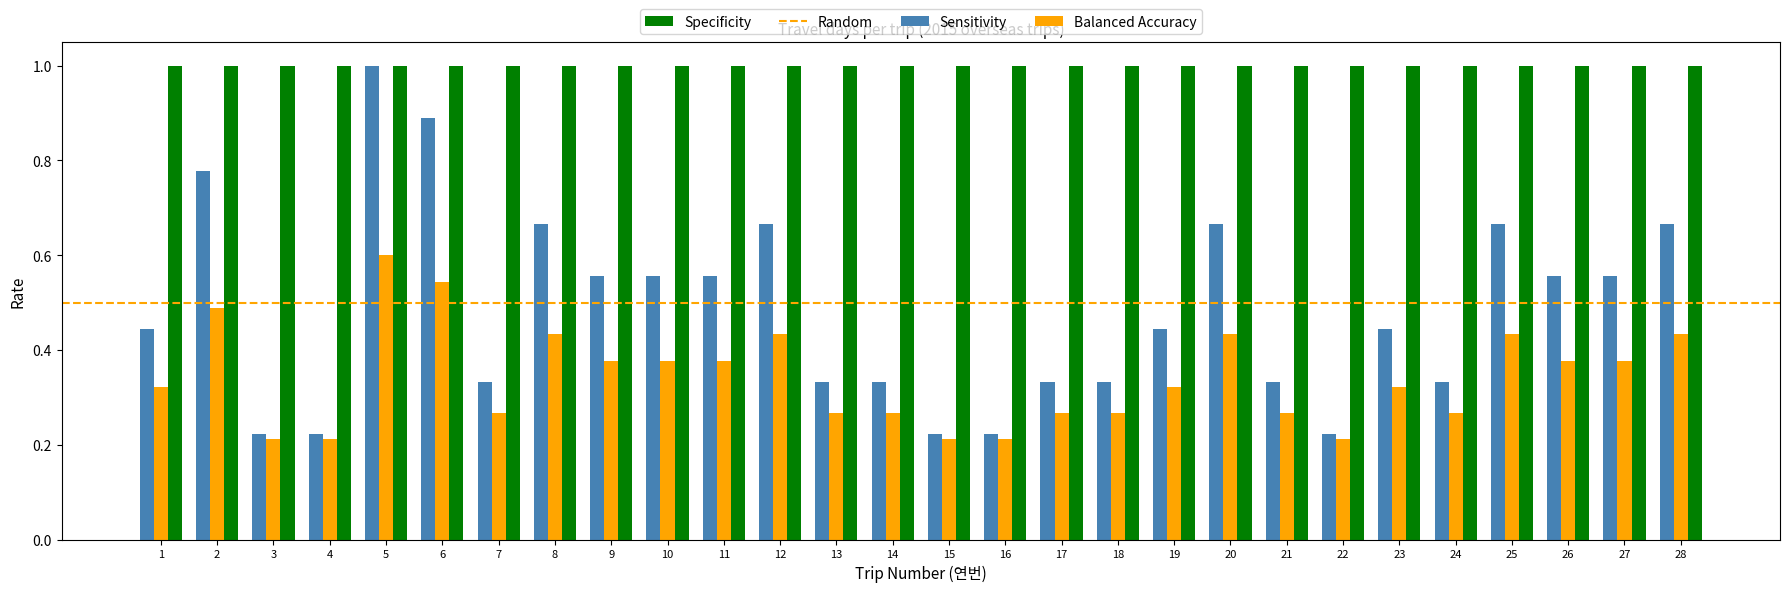

Which category has the highest value in the Balanced Accuracy series?

5